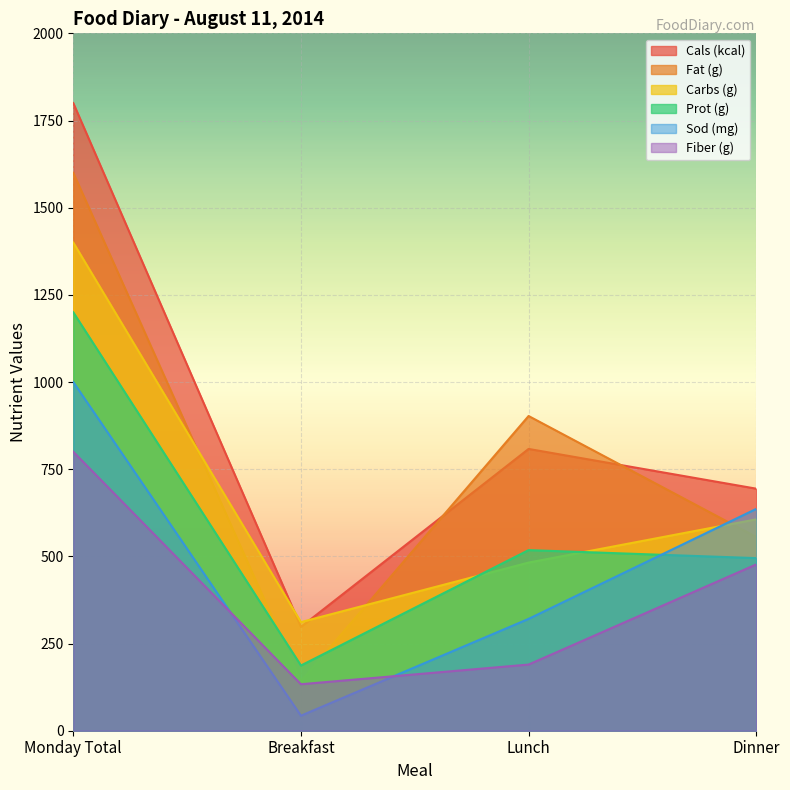

True or false: Carbs (g) has more than 2 points higher than both neighbors.

False